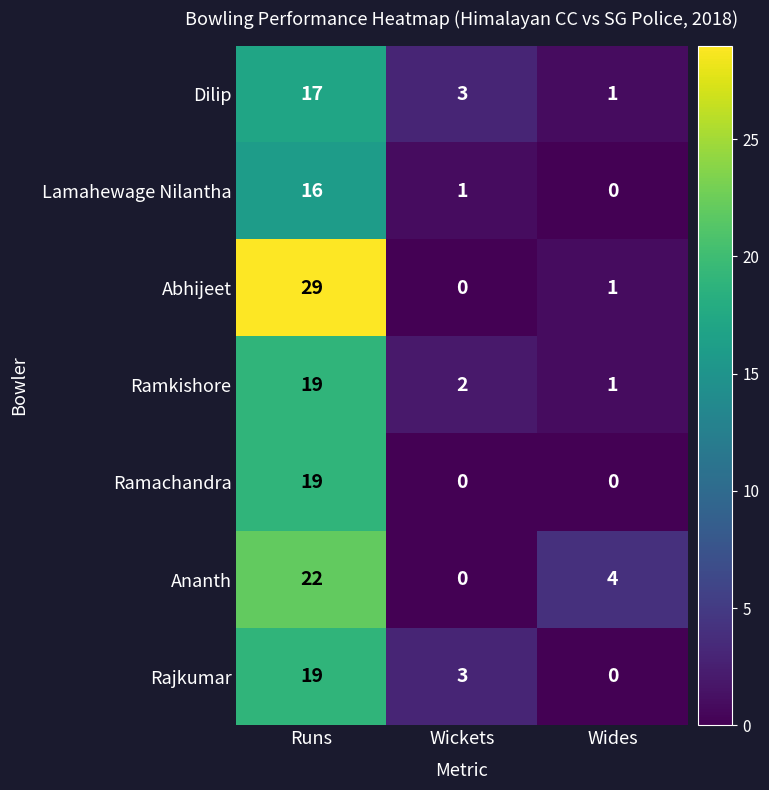

Reading left to right, what are all the values shown in this chart?

Dilip: Runs=17	Wickets=3	Wides=1
Lamahewage Nilantha: Runs=16	Wickets=1	Wides=0
Abhijeet: Runs=29	Wickets=0	Wides=1
Ramkishore: Runs=19	Wickets=2	Wides=1
Ramachandra: Runs=19	Wickets=0	Wides=0
Ananth: Runs=22	Wickets=0	Wides=4
Rajkumar: Runs=19	Wickets=3	Wides=0